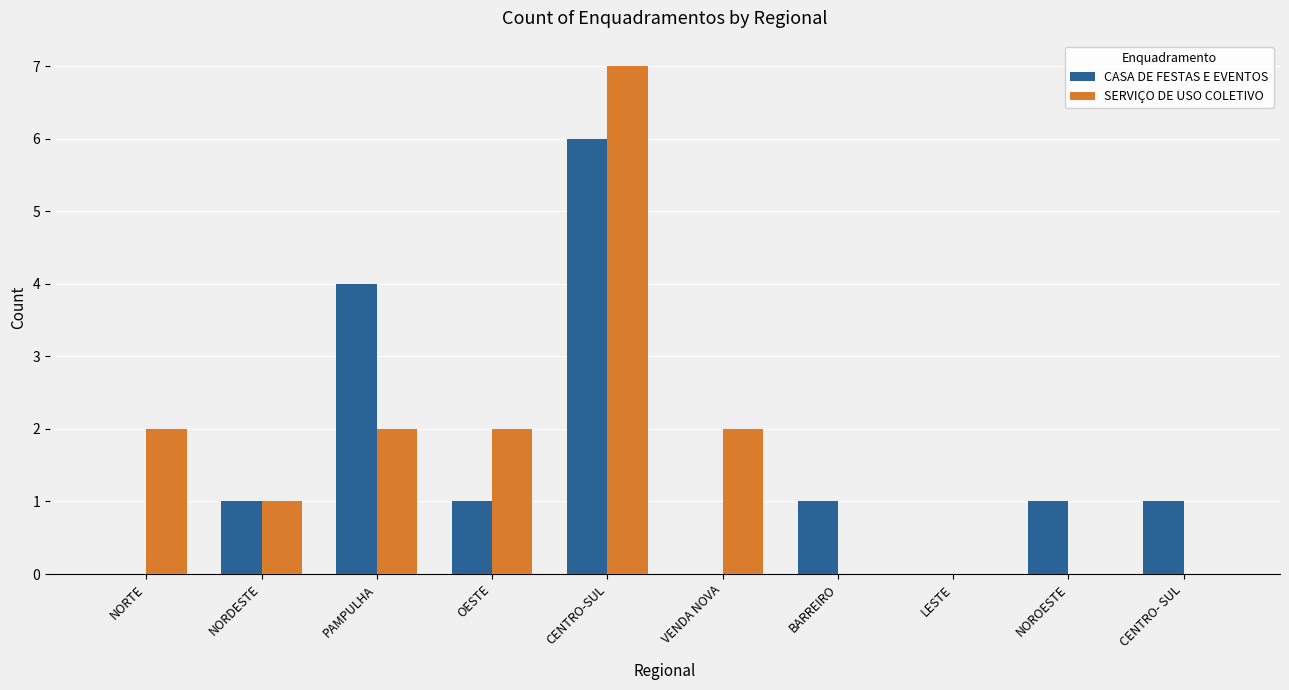

Are the bars horizontal?

No